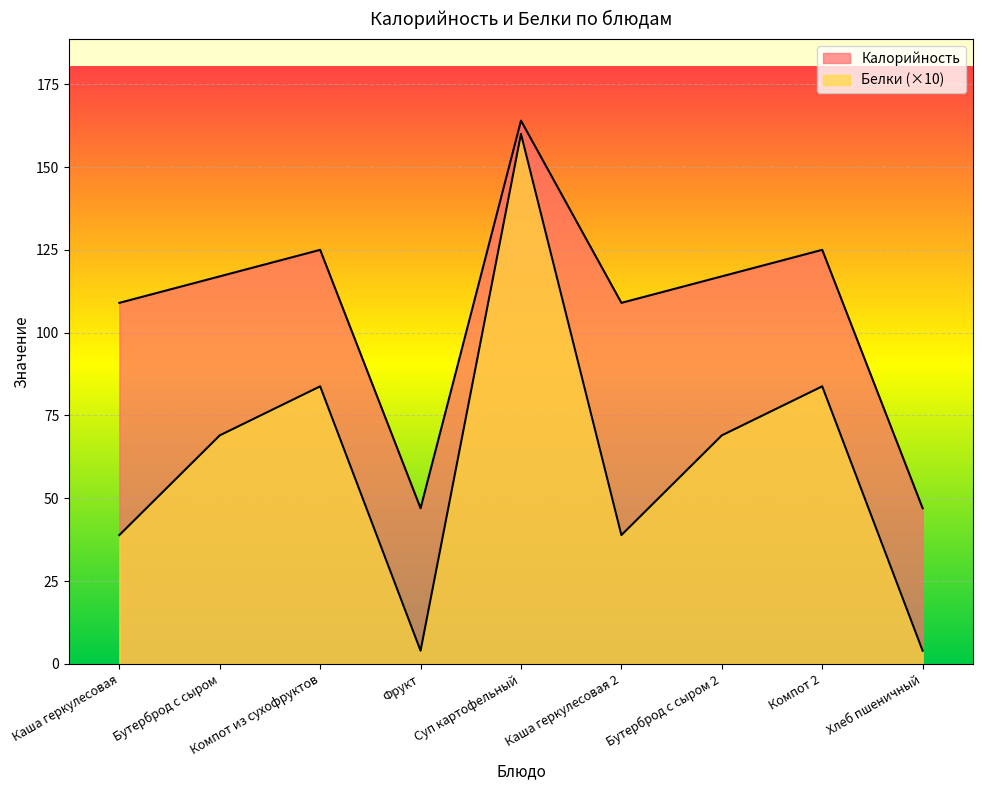

Which category has the highest value across all series?

Суп картофельный